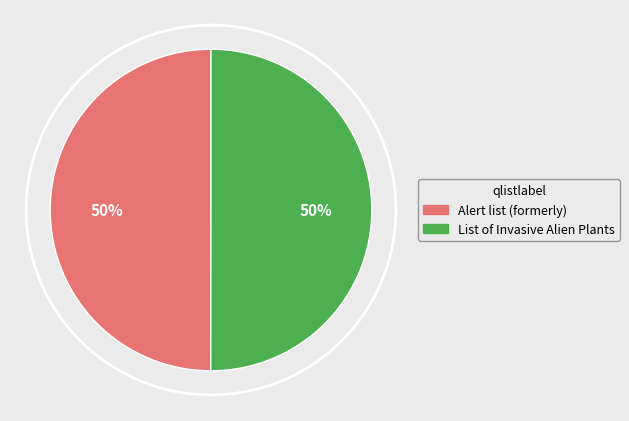

Is it true that Alert list (formerly) is 36% of the pie?

False